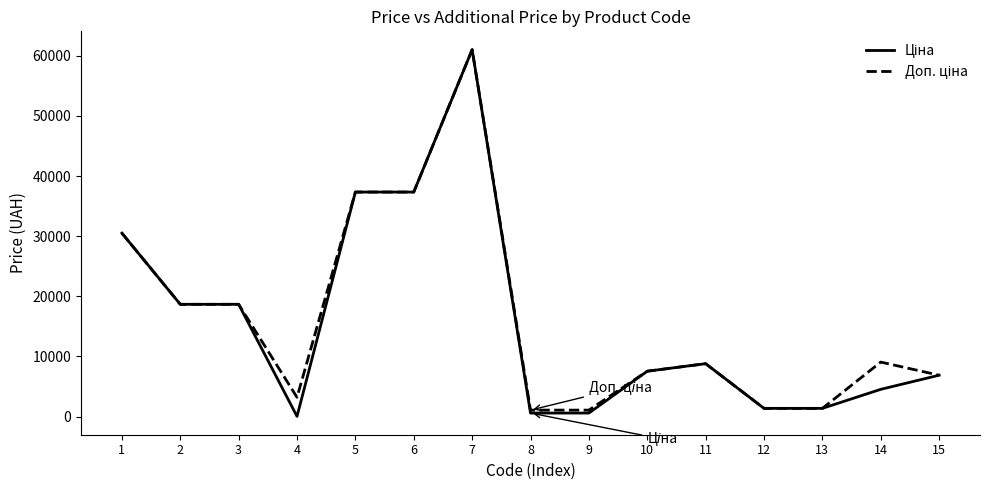

At how many categories does at least one series exceed 29025?

4